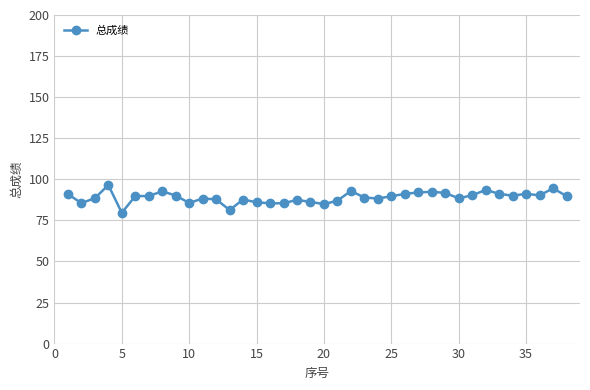

Is this an area chart (filled region under the line)?

No